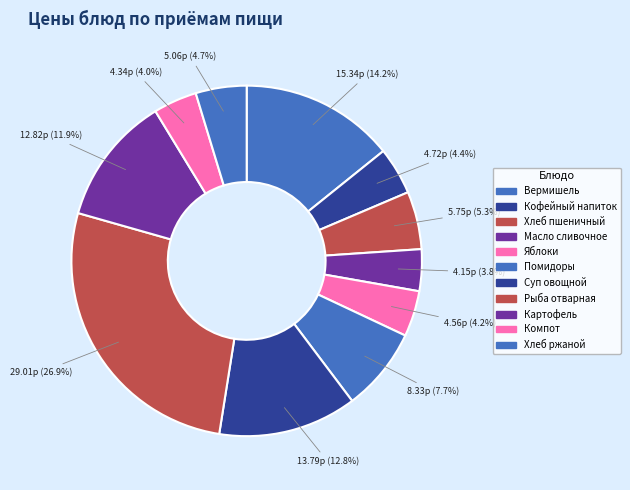

Is there a majority slice in this chart?

No